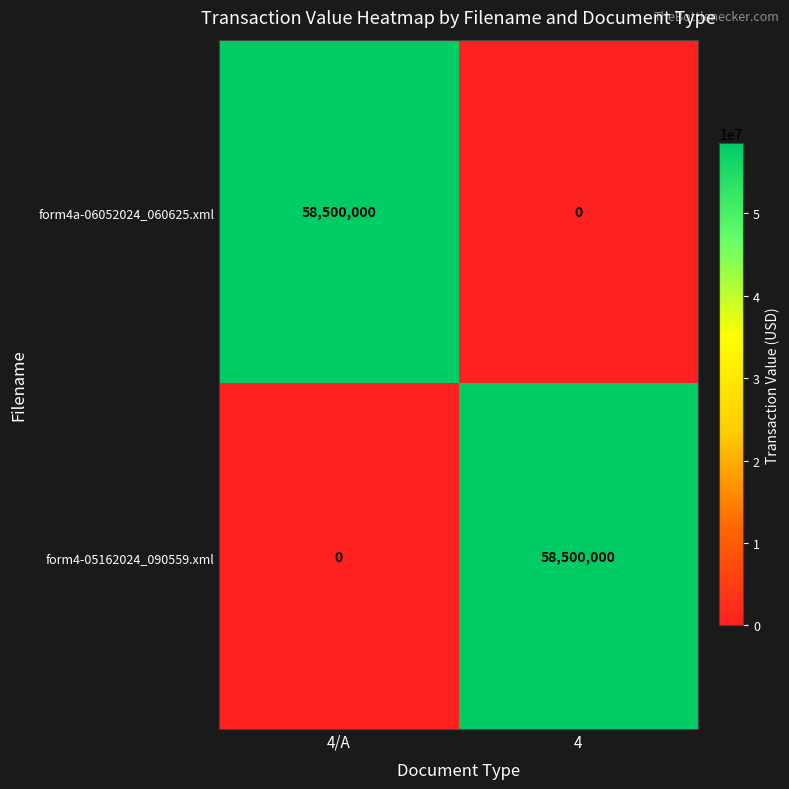

Read the form4a-06052024_060625.xml value at 4/A, to the nearest 100.

58500000